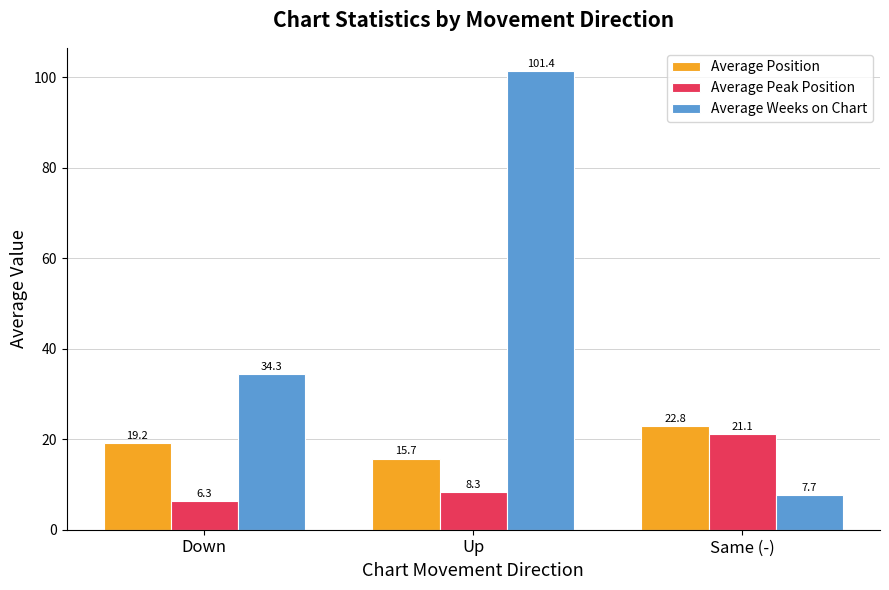

What is the difference between the Average Weeks on Chart values at Up and Same (-)?

93.7